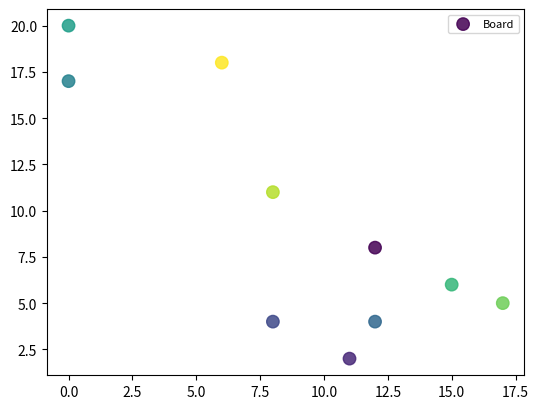

What is the average X value?

9